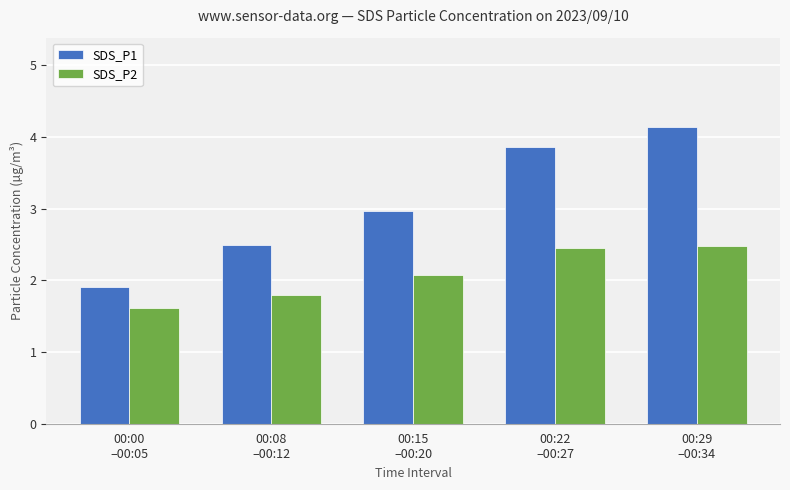

What position from the right is 00:00
–00:05?

5